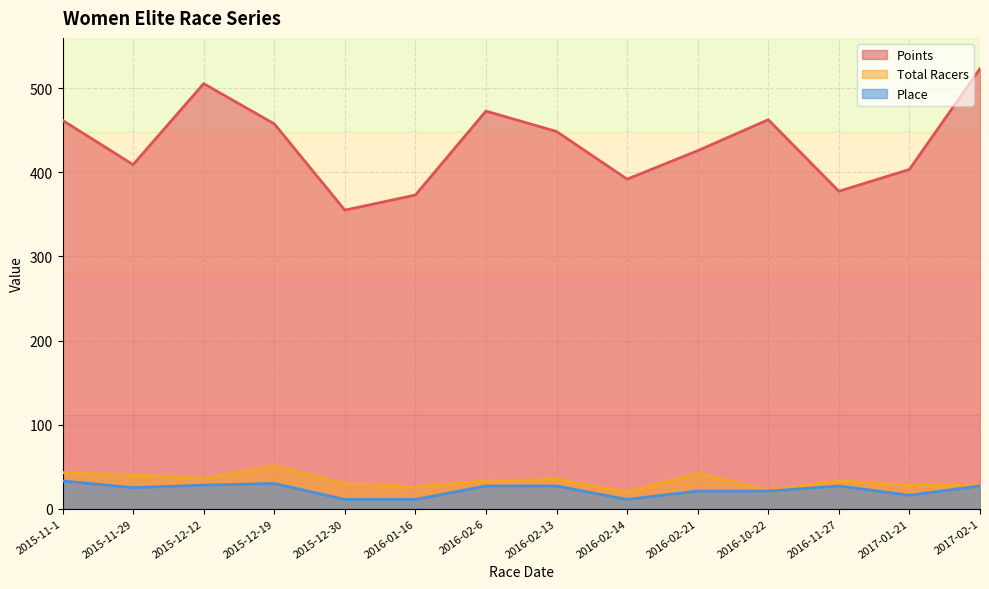

The value of Total Racers at 2017-01-21 is 28.0. True or false?

True